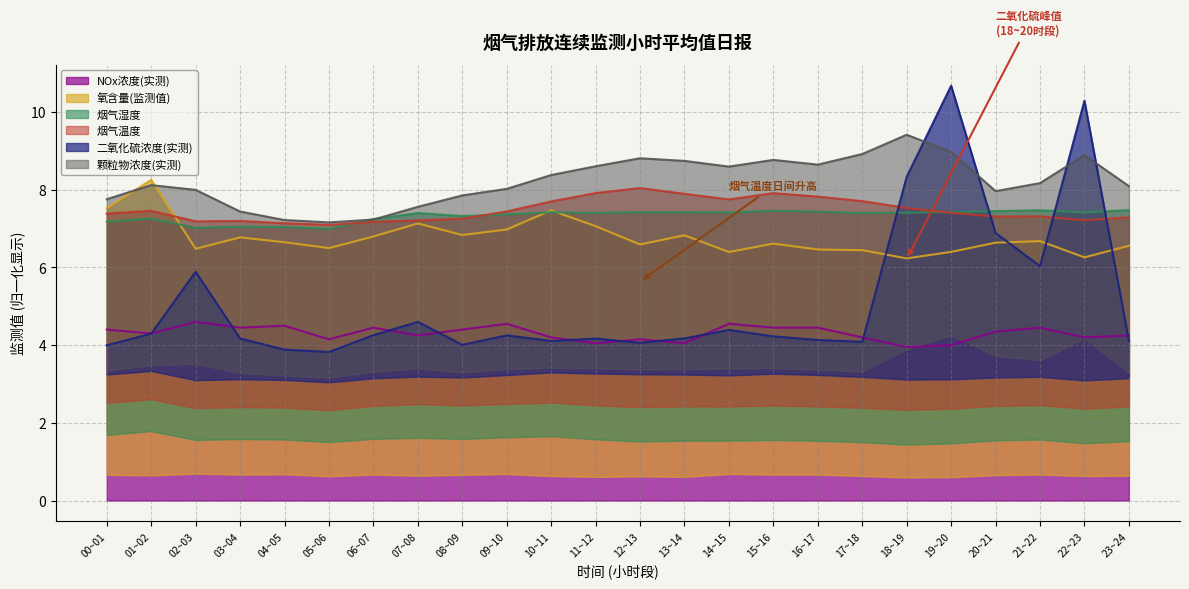

What is the label of the 11th point from the left?

10~11